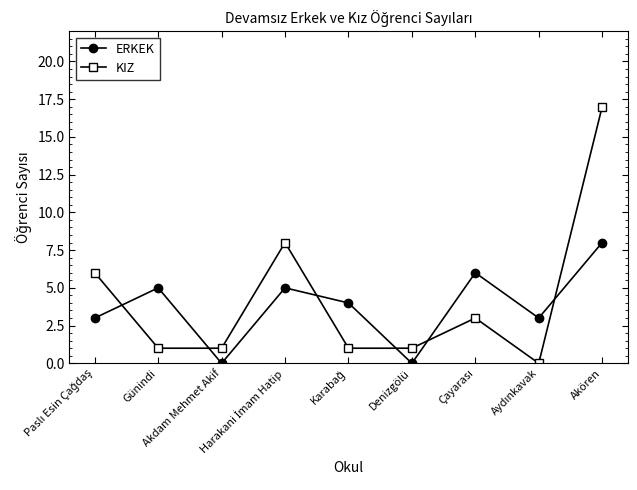

At how many categories does at least one series exceed 7?

2